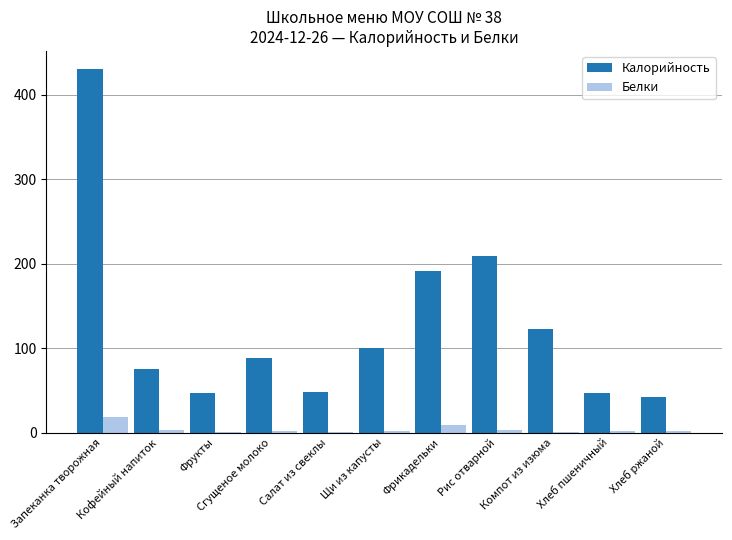

Which series has the largest total across all categories?

Калорийность